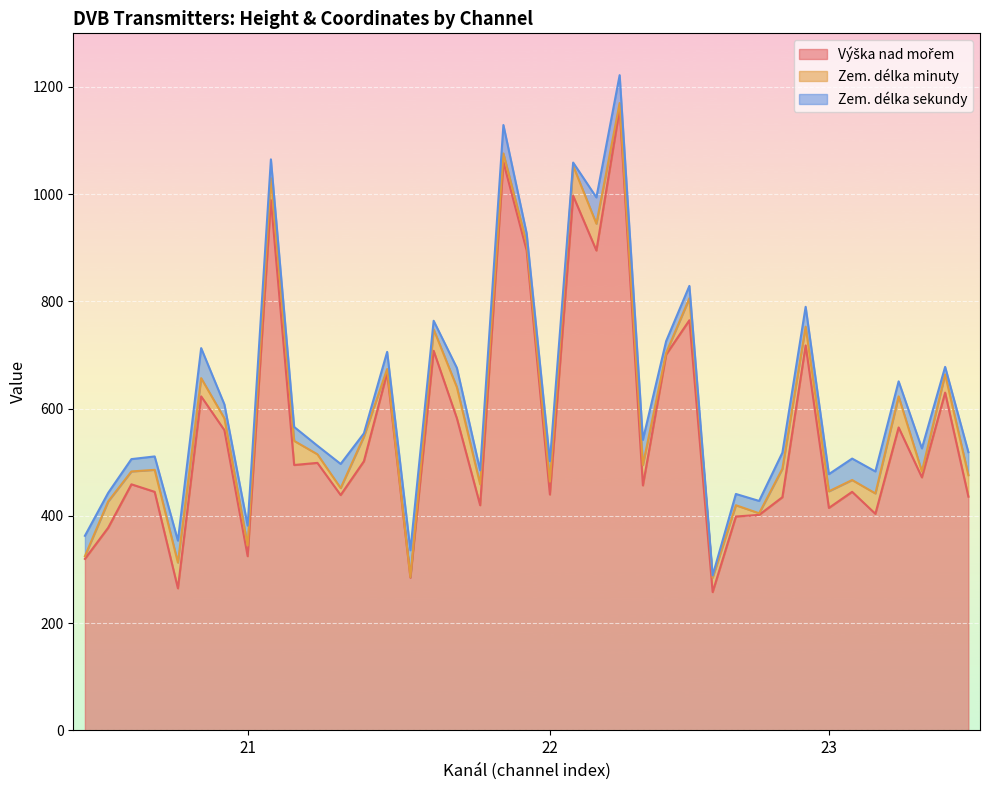

Does the chart display data point markers on the line(s)?

No